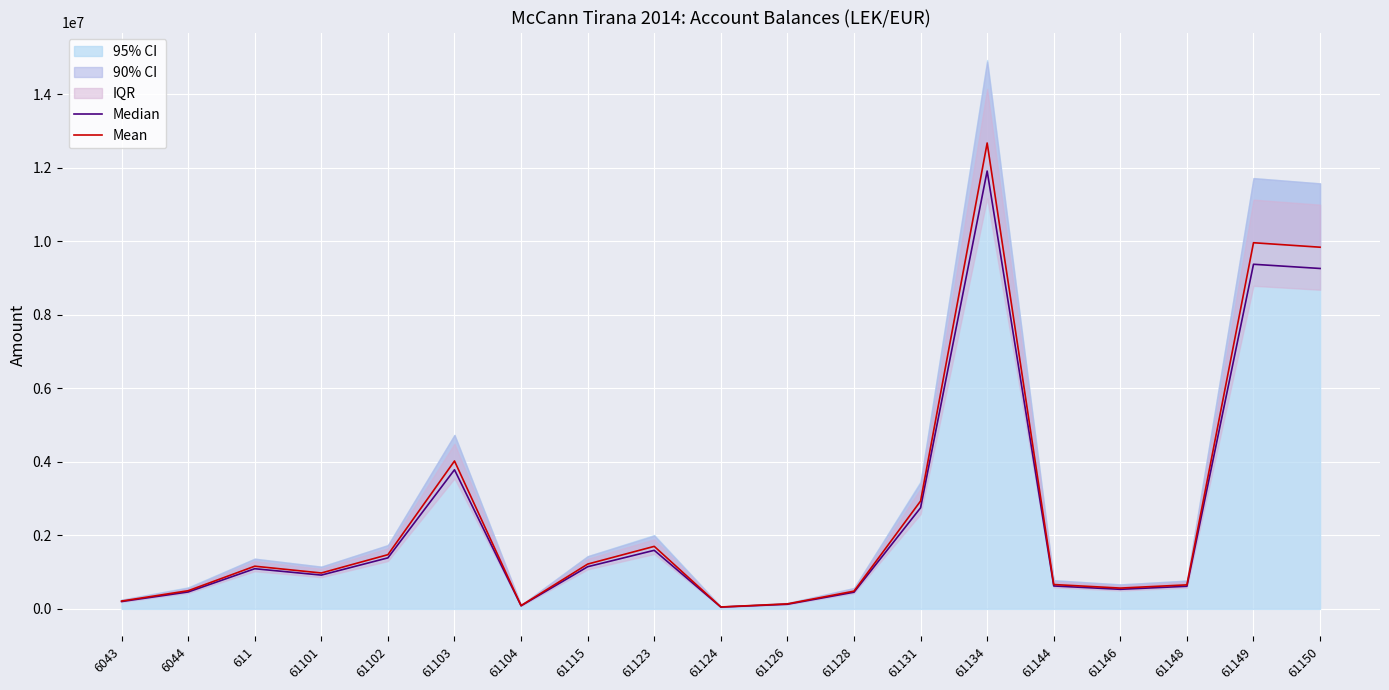

What position from the left is 6044?

2